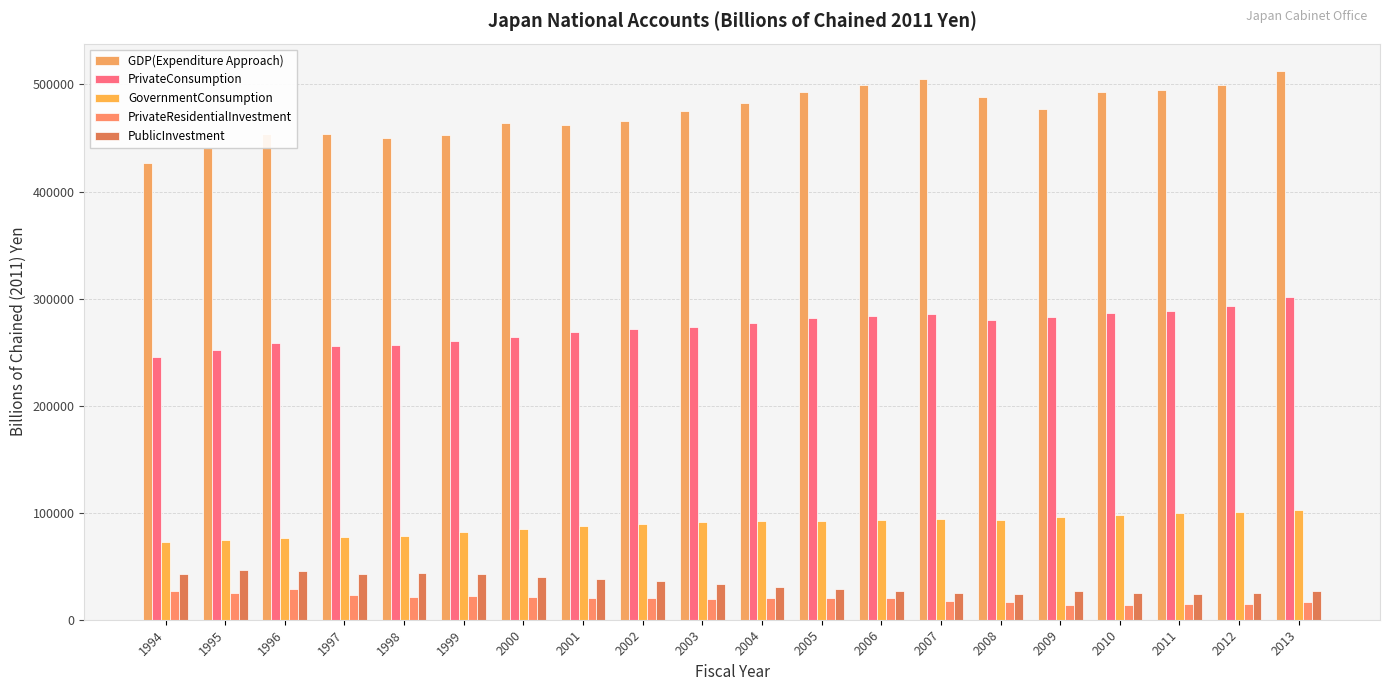

Is it true that PrivateResidentialInvestment equals 9678.3 at 2010?

False